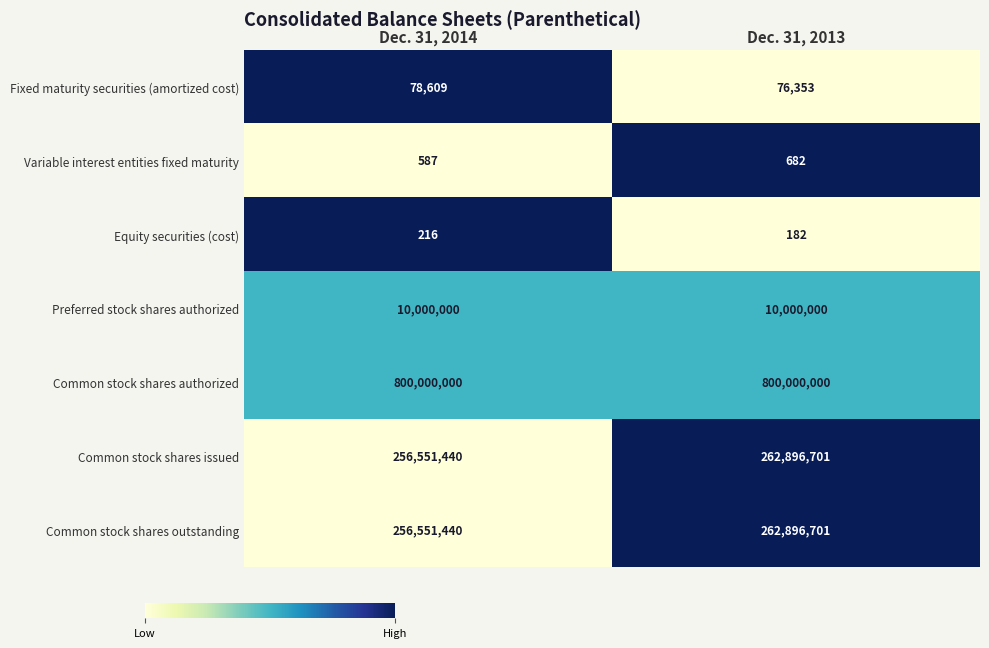

What is the total value across all series at Dec. 31, 2014?

1323182292